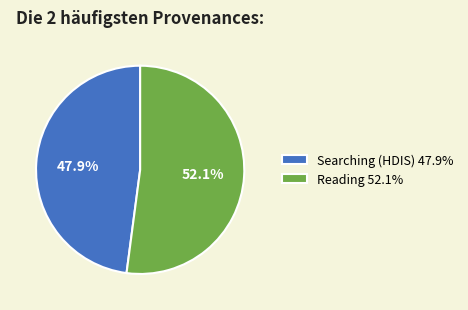

What percentage do Searching (HDIS) 47.9% and Reading 52.1% together represent?

100.0%